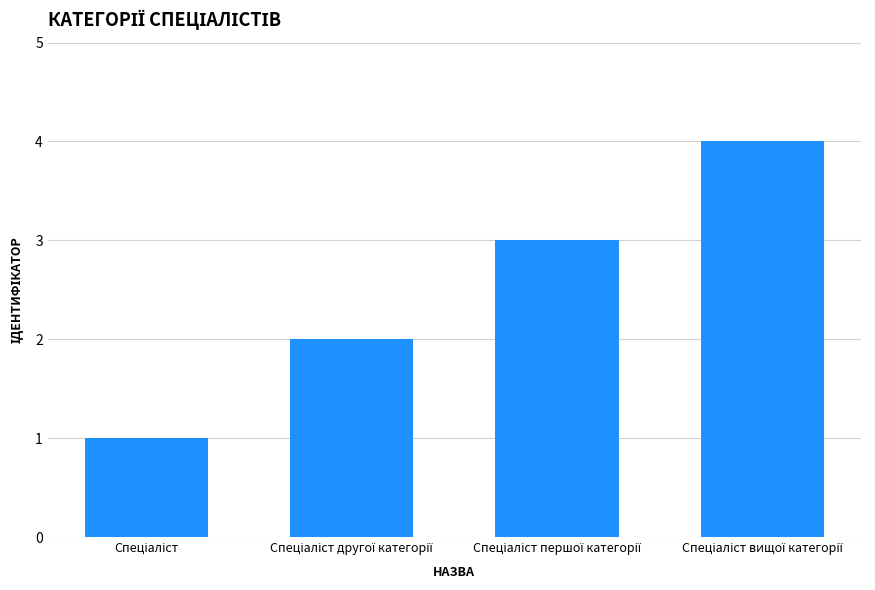

What is the greatest value displayed?

4